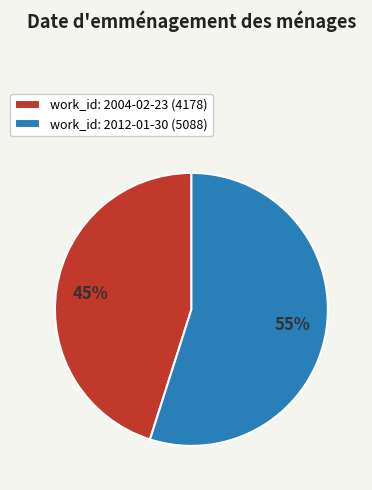

Which has a higher value, work_id: 2004-02-23 (4178) or work_id: 2012-01-30 (5088)?

work_id: 2012-01-30 (5088)